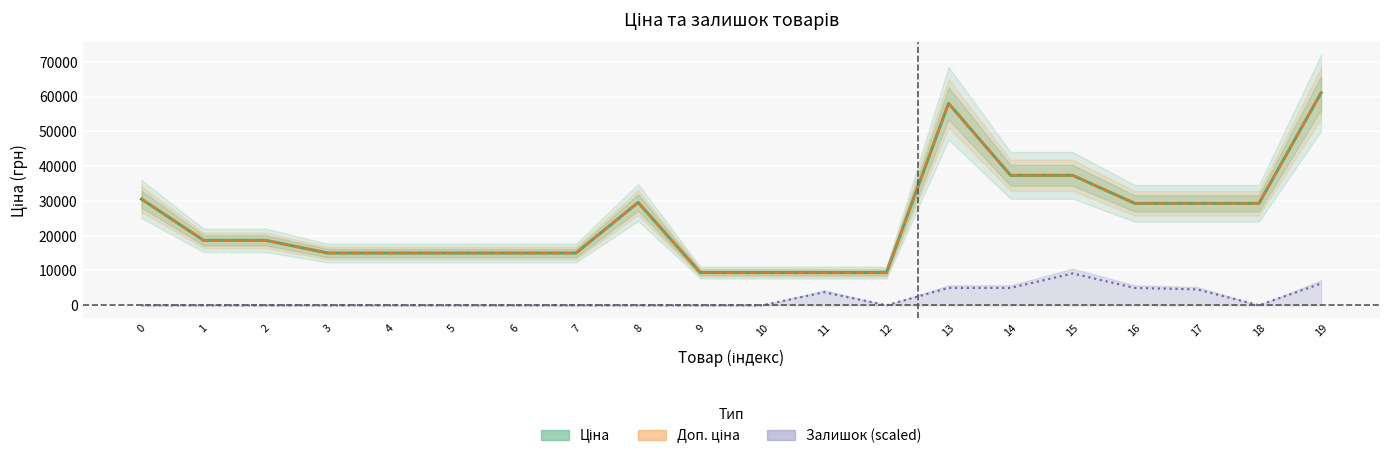

Reading left to right, what are all the values shown in this chart?

Ціна: 30512.3	18671.5	18671.5	15019.2	15019.2	15019.2	15019.2	15019.2	29548.9	9416.9	9416.9	9416.9	9416.9	58037.0	37343.0	37343.0	29294.9	29294.9	29294.9	61024.7
Доп. ціна: 30512.3	18671.5	18671.5	15019.2	15019.2	15019.2	15019.2	15019.2	29548.9	9416.9	9416.9	9416.9	9416.9	58037.0	37343.0	37343.0	29294.9	29294.9	29294.9	61024.7
Залишок (scaled): 0.0	0.0	0.0	0.0	0.0	0.0	0.0	0.0	0.0	0.0	0.0	3744.7	0.0	4992.9	4992.9	9153.7	4992.9	4576.9	0.0	6241.2